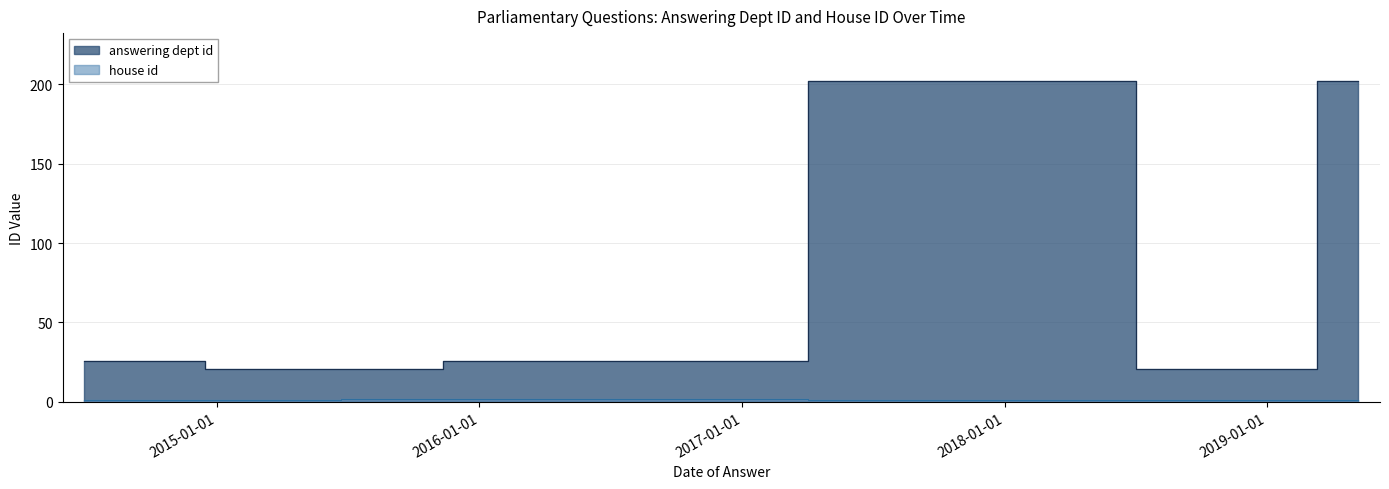

What is the highest value of the answering dept id series?

202